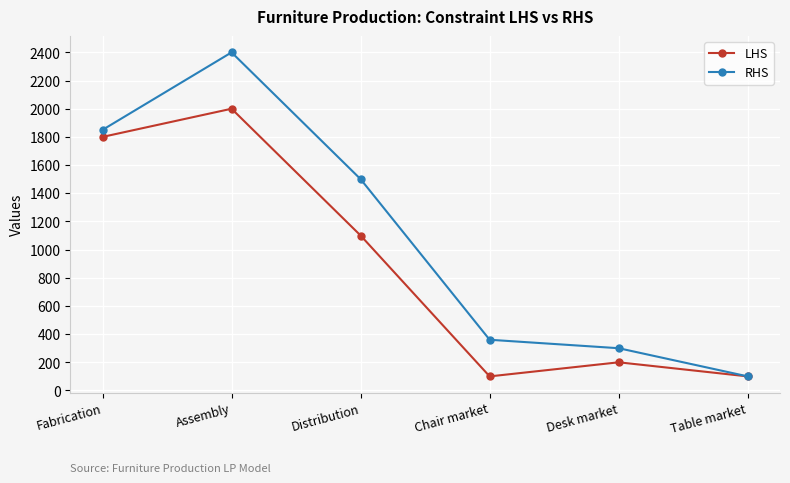

What is the label of the 5th point from the right?

Assembly